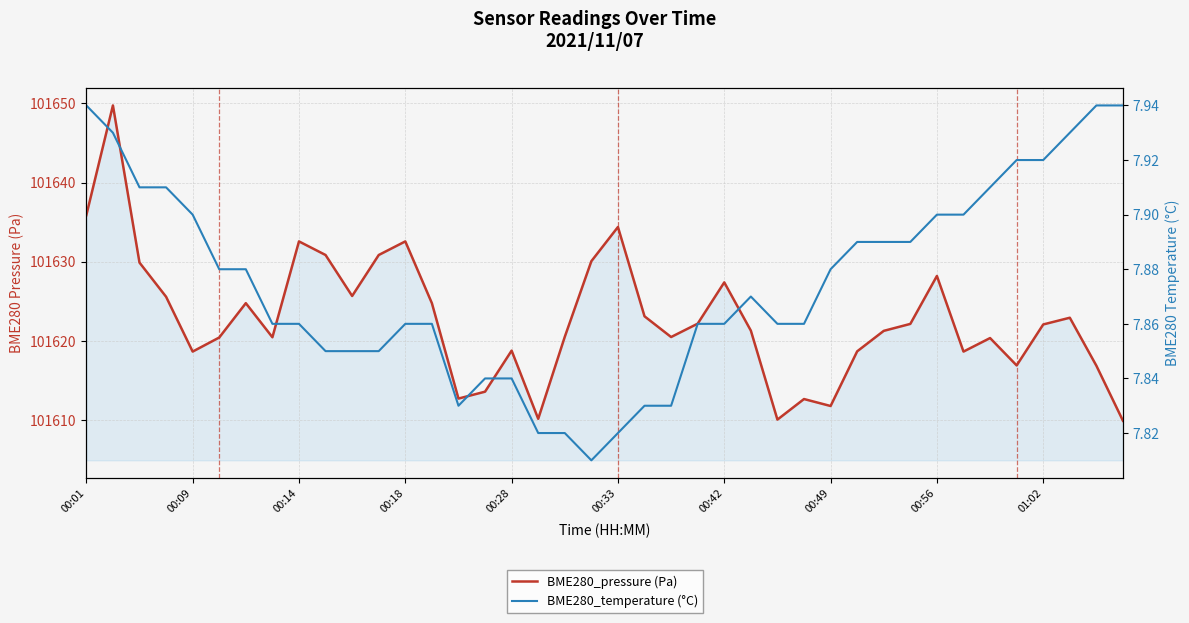

How many data points in BME280_pressure (Pa) are less than 101622?

20